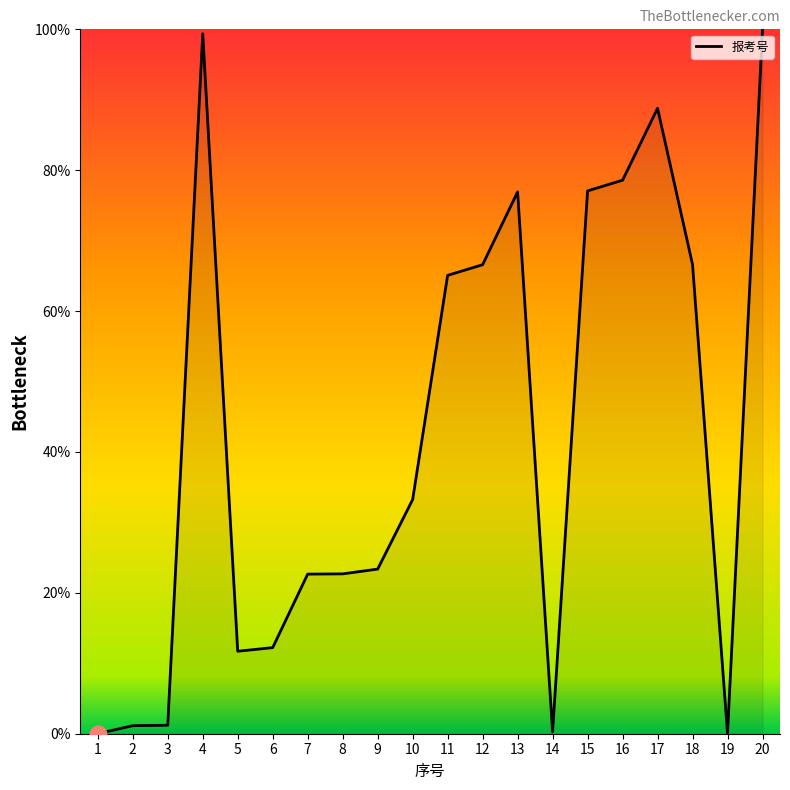

Count the number of values greater than 33.

10